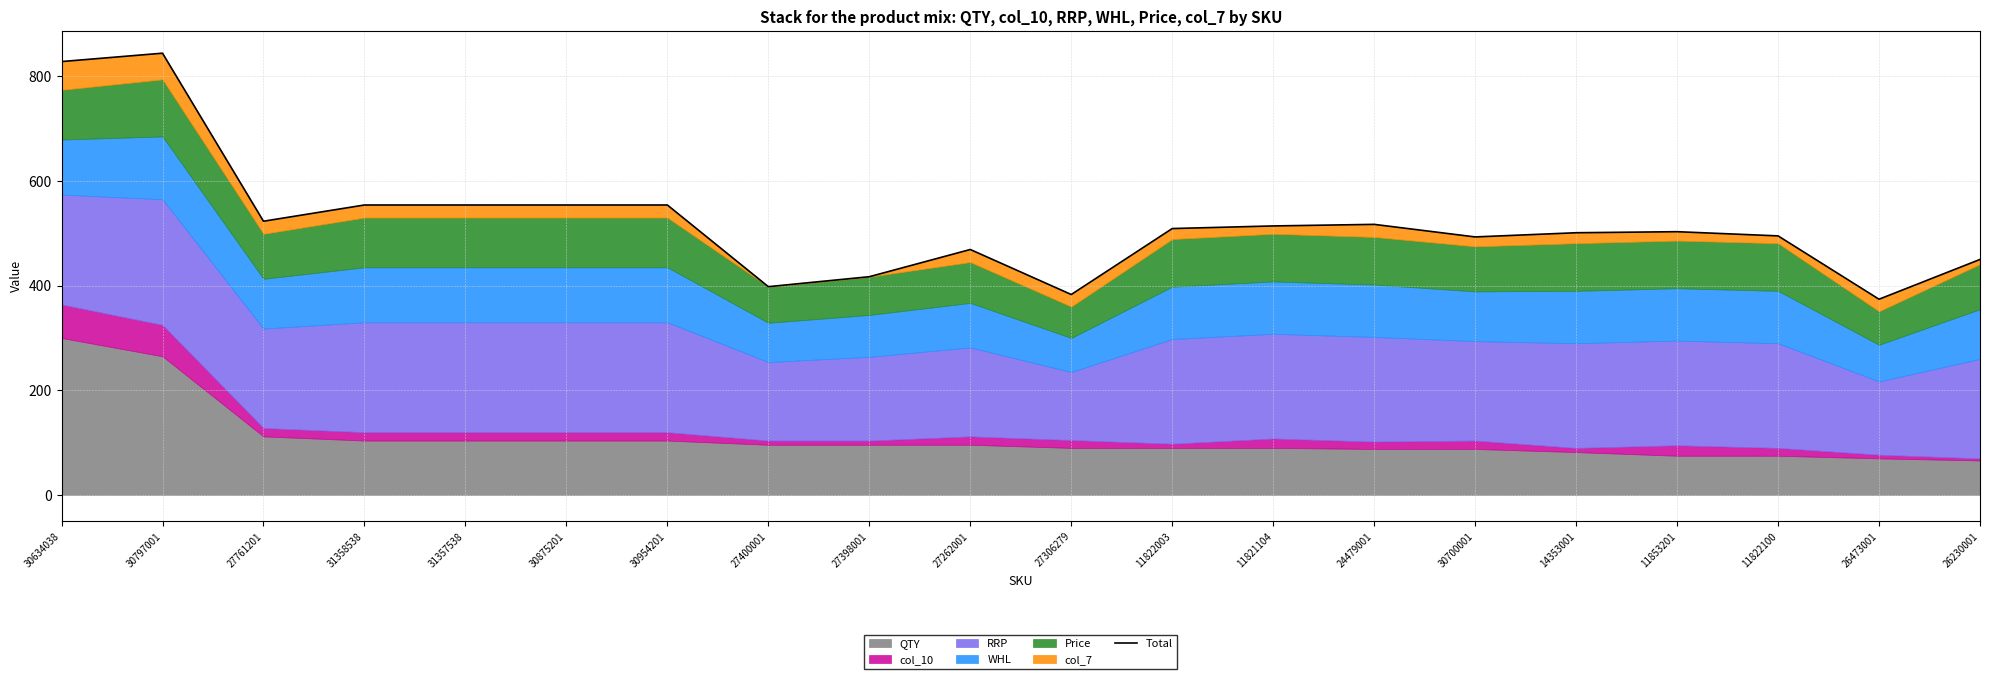

List the labels in order of value, largest first.

30797001, 30634038, 31358538, 31357538, 30875201, 30954201, 27761201, 24479001, 11821104, 11822003, 11853201, 14353001, 11822100, 30700001, 27262001, 26230001, 27398001, 27400001, 27306279, 26473001